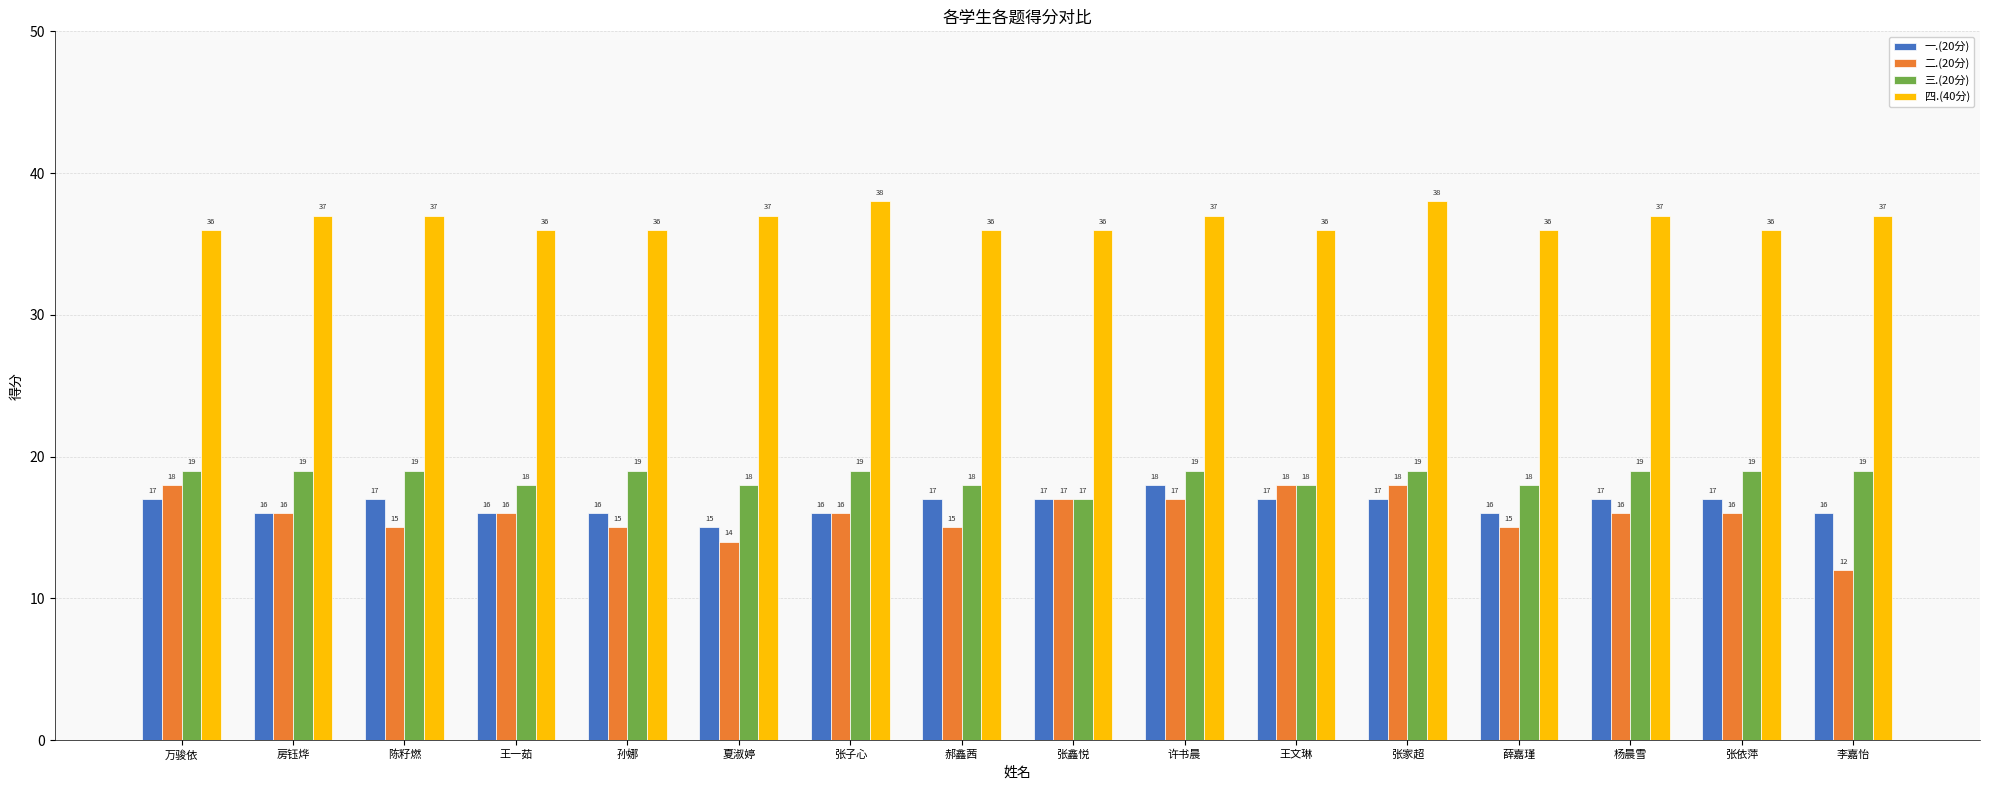

What is the label of the 9th bar from the right?

郝鑫茜